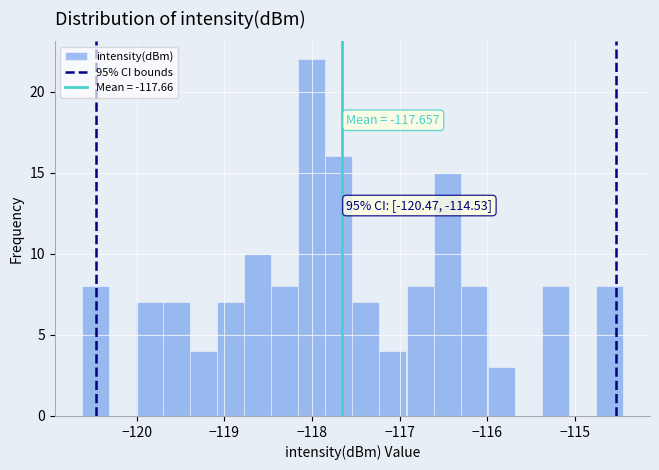

Read against the x-axis, roughly where is the centre of the tallest bar?

-118.0